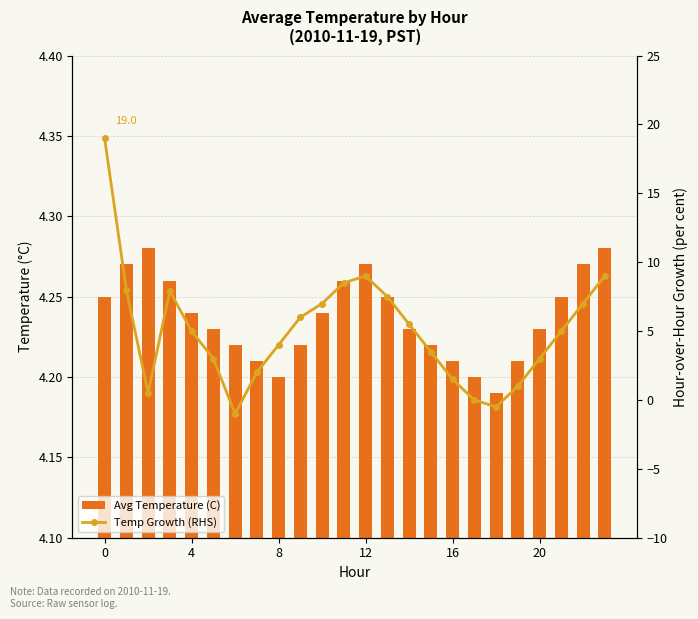

The Temp Growth (RHS) series shows 5.0 at 21. True or false?

True